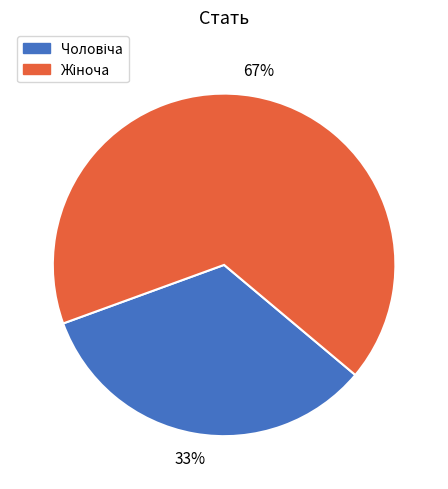

Is there any slice that represents more than half of the pie?

Yes